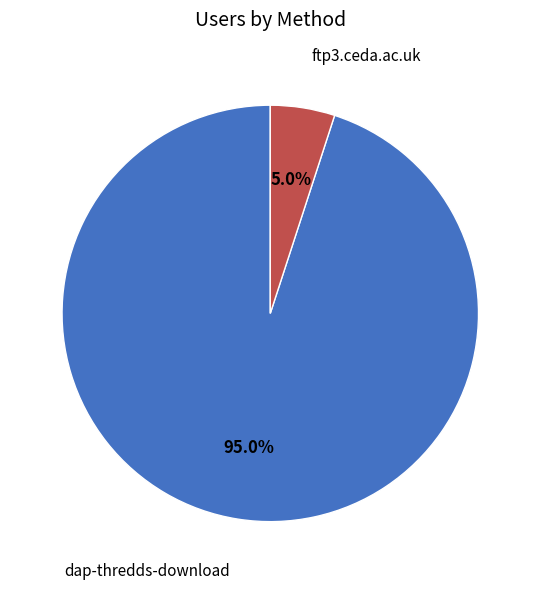

Rank the categories by value from highest to lowest.

dap-thredds-download, ftp3.ceda.ac.uk